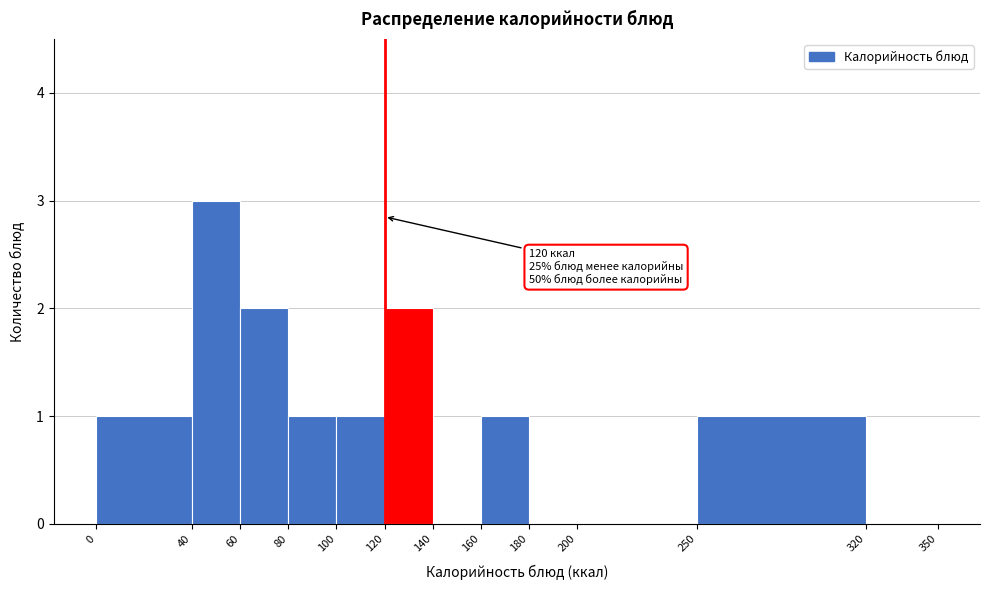

Over which range of the x-axis is the bar tallest?

40 to 60